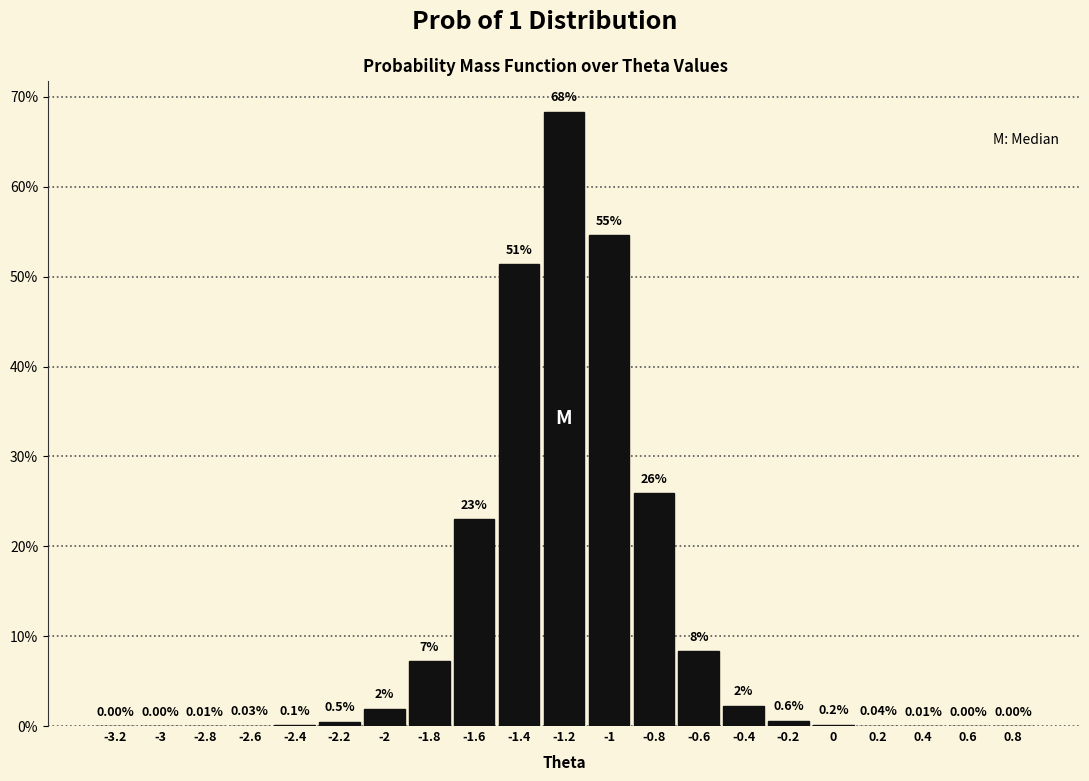

Are the bars horizontal?

No